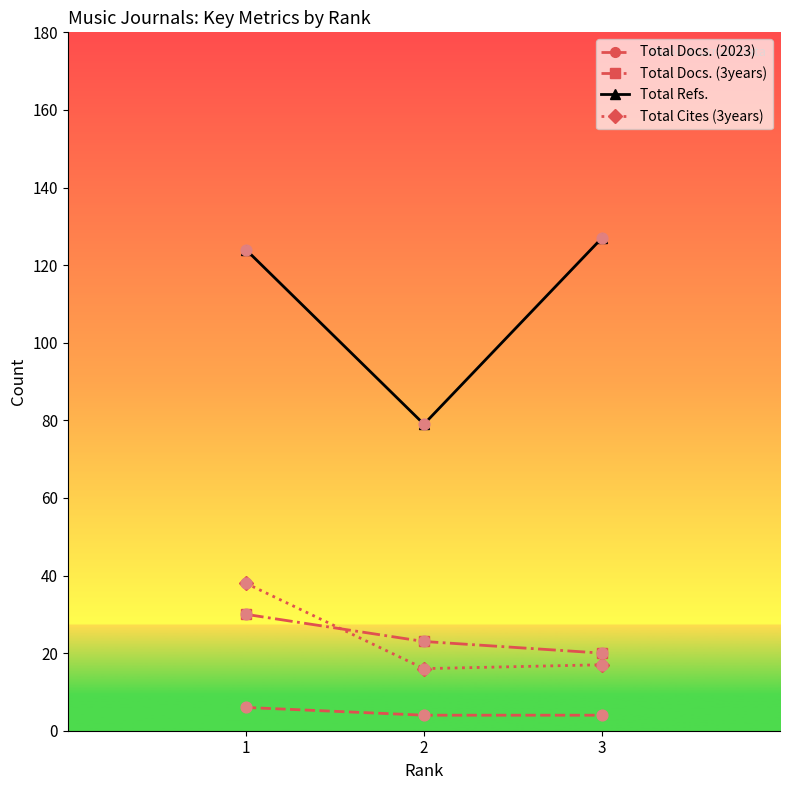

At which category is the sum across all series the highest?

1